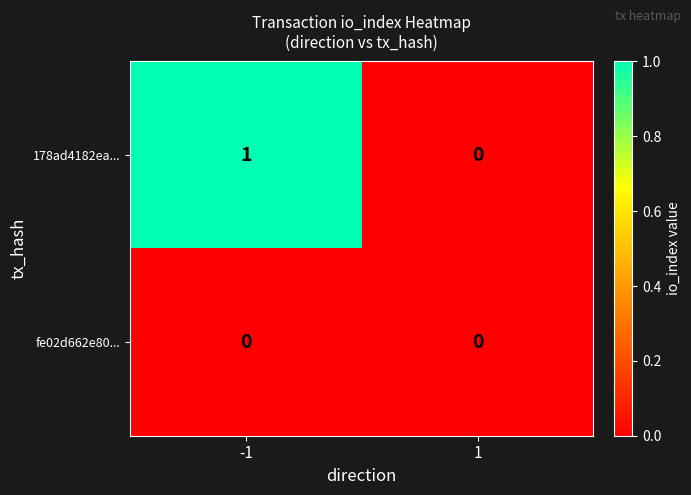

Reading left to right, extract all data points from this chart.

178ad4182ea...: -1=1	1=0
fe02d662e80...: -1=0	1=0